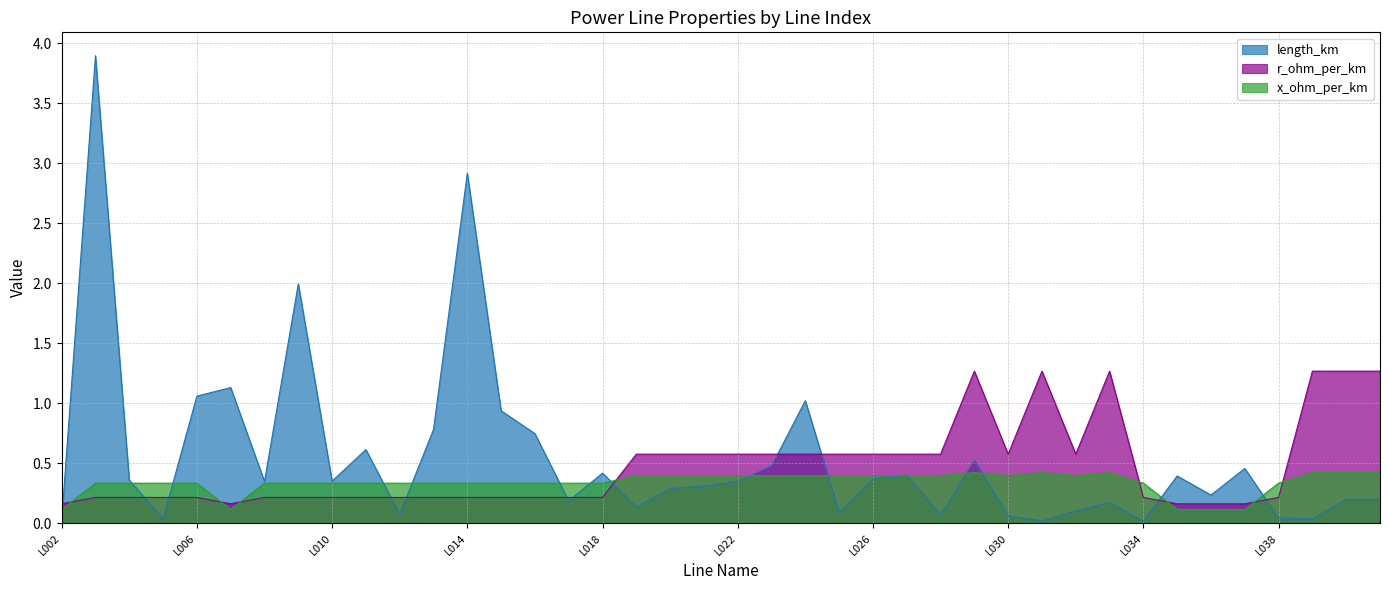

Rank the series at L021 from highest to lowest value.

r_ohm_per_km, x_ohm_per_km, length_km